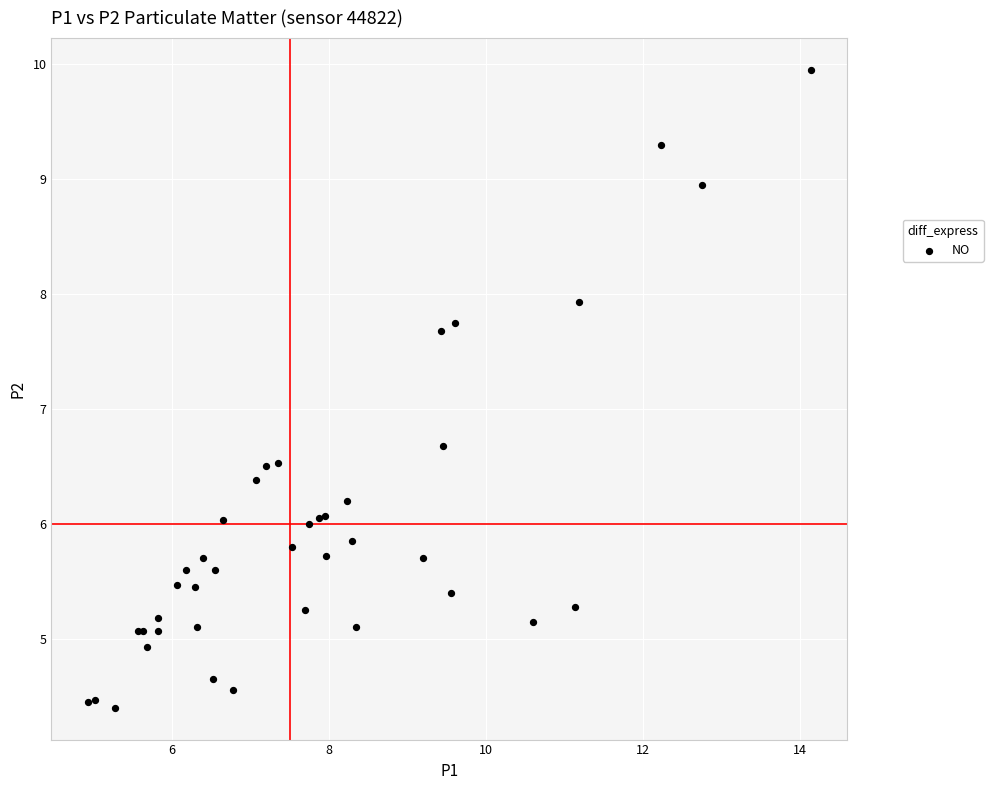

What Y value in the scatter plot is closest to 7?

6.7